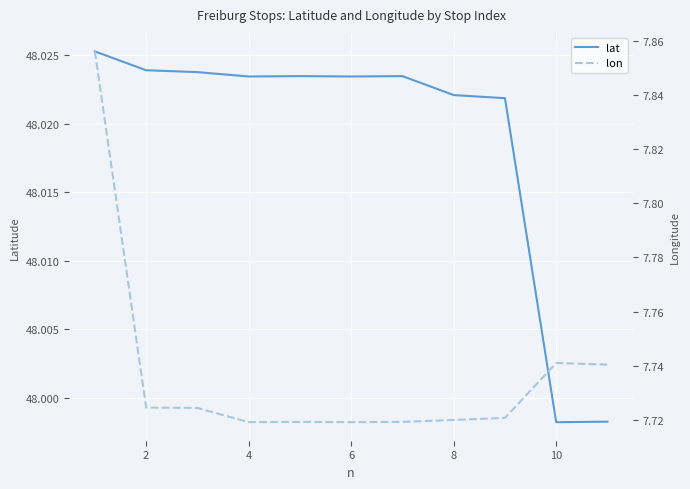

What is the minimum value for lon?

7.7